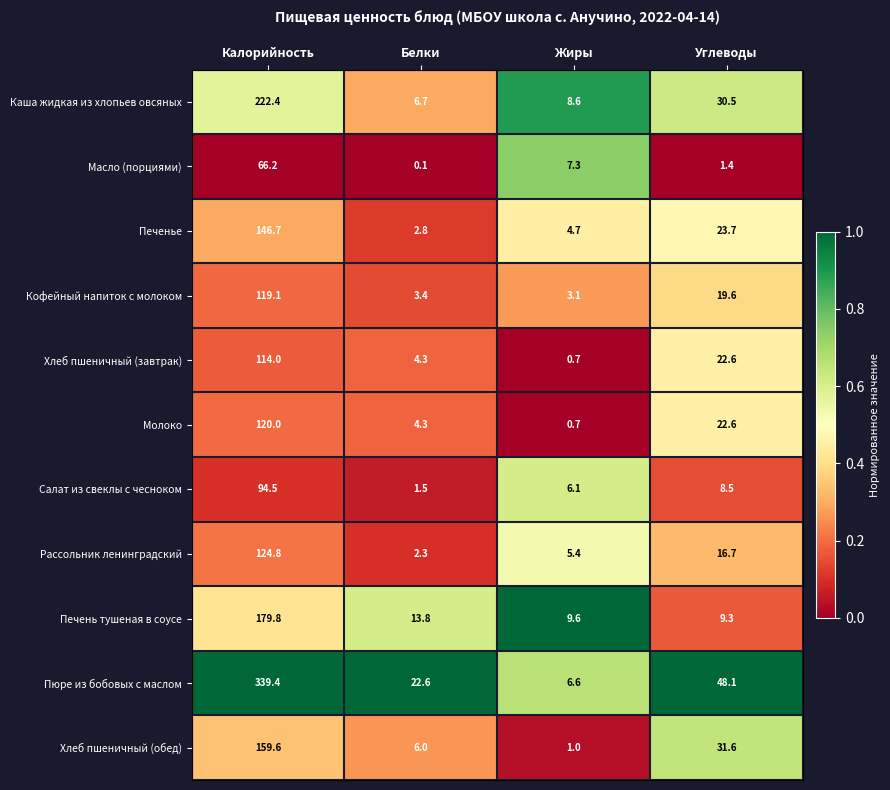

Which label corresponds to the largest value in the chart?

Калорийность